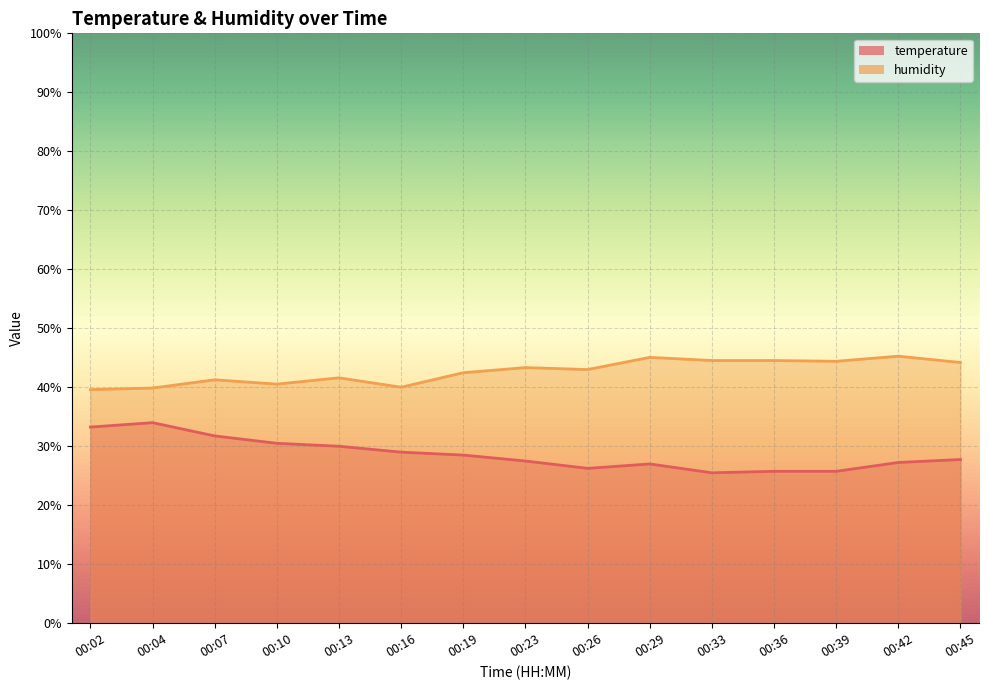

Read the temperature value at 00:39.

25.8